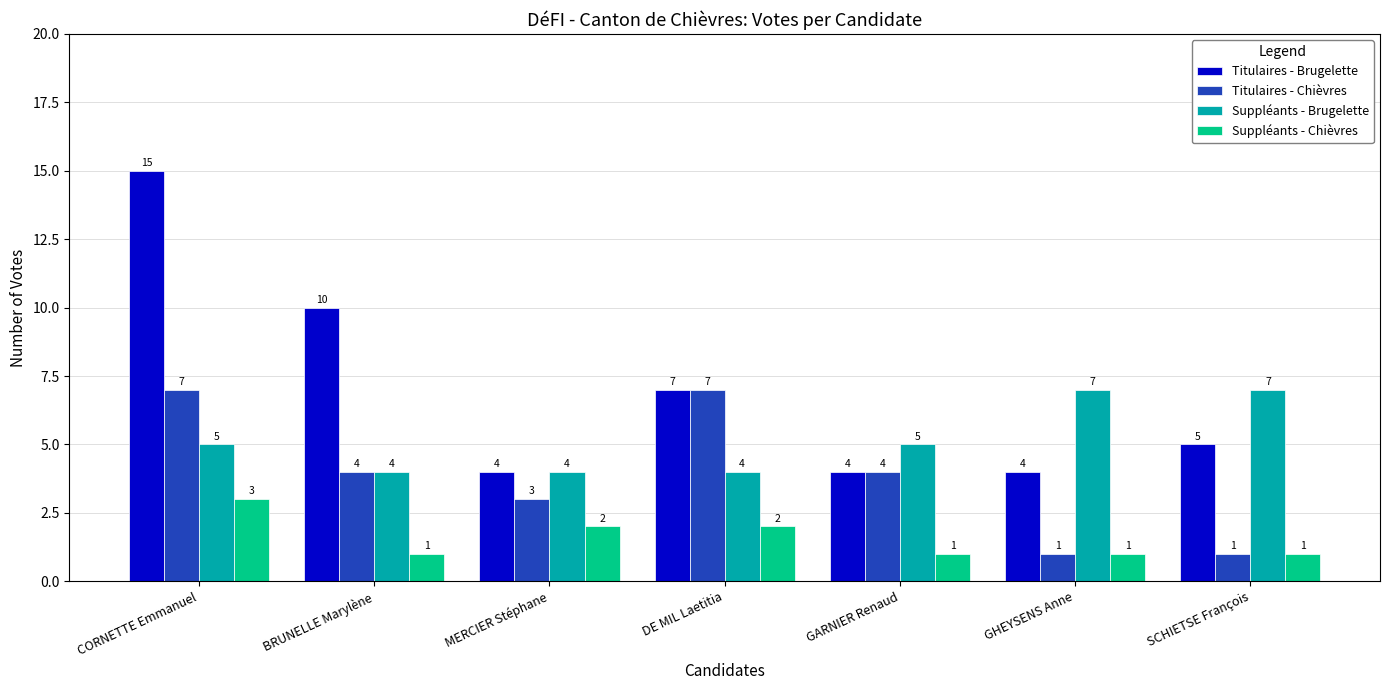

Which category has the highest value across all series?

CORNETTE Emmanuel